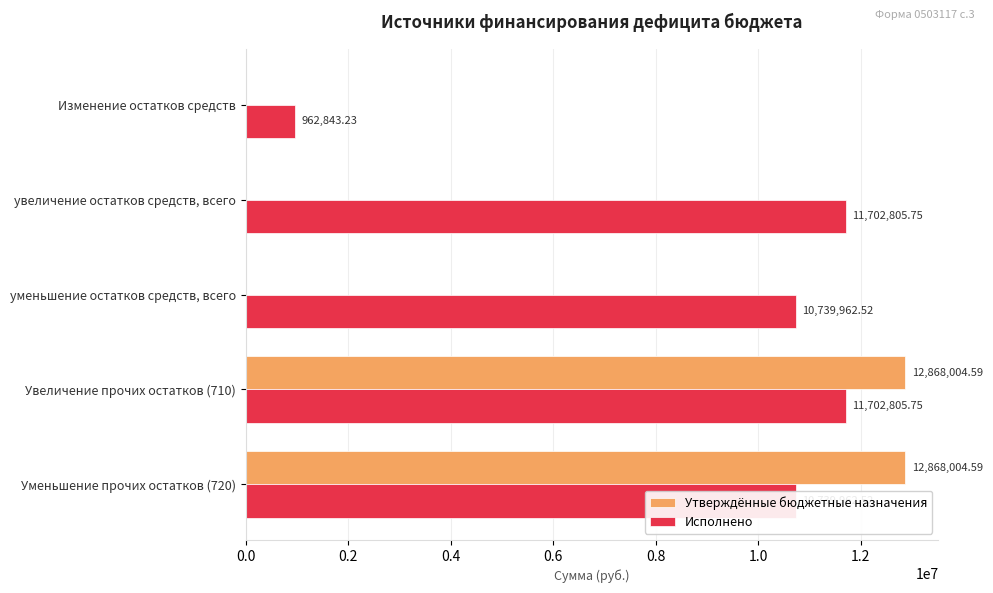

What is the sum of all Исполнено values?

45848379.8